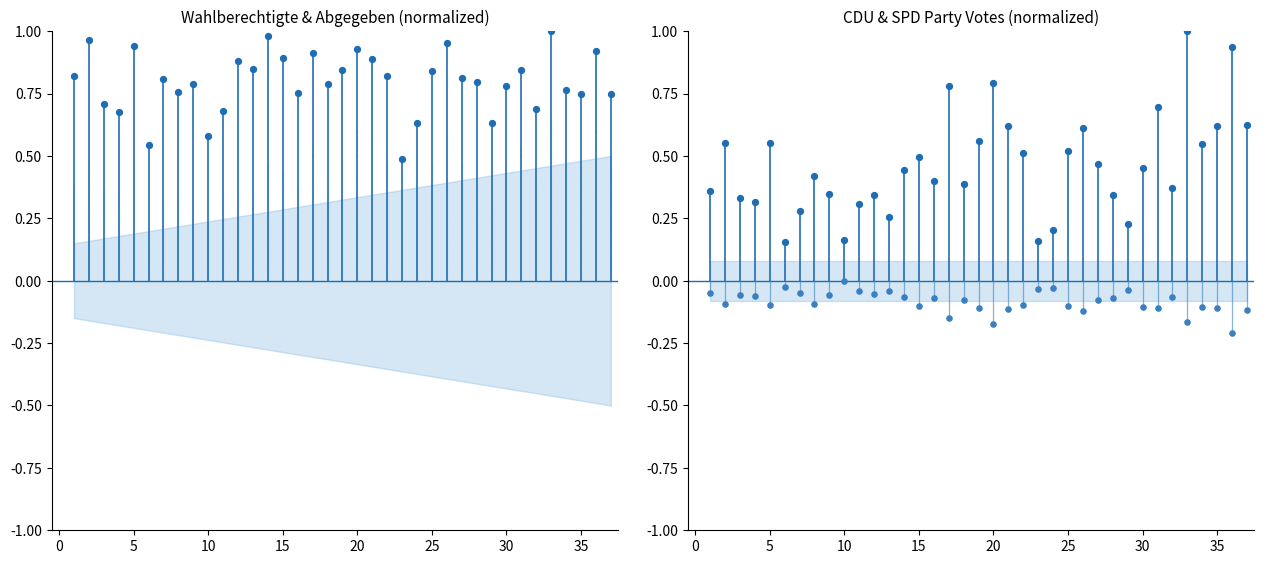

Which series has the largest Y range (max minus min)?

CDU (norm)